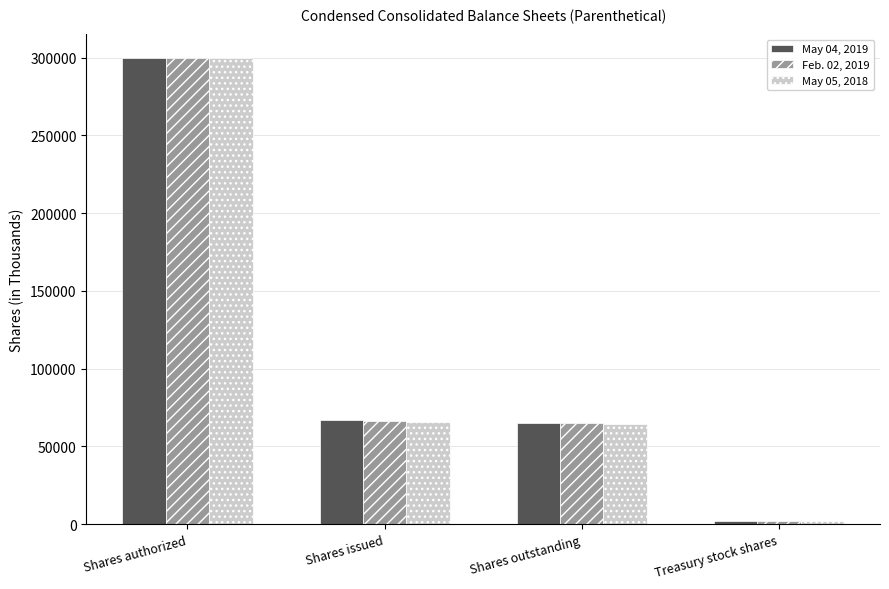

Reading right to left, list all the values displayed in this chart.

May 04, 2019: Treasury stock shares=1831	Shares outstanding=64844	Shares issued=66675	Shares authorized=300000
Feb. 02, 2019: Treasury stock shares=1831	Shares outstanding=64818	Shares issued=66649	Shares authorized=300000
May 05, 2018: Treasury stock shares=1831	Shares outstanding=64162	Shares issued=65993	Shares authorized=300000